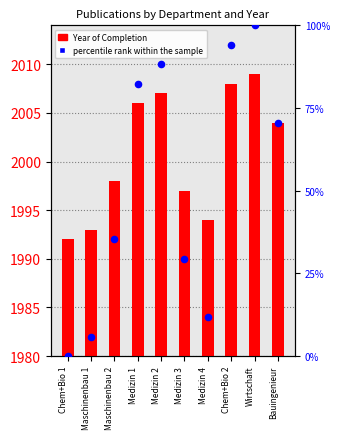

Which series contains the highest Y value?

Year of Completion